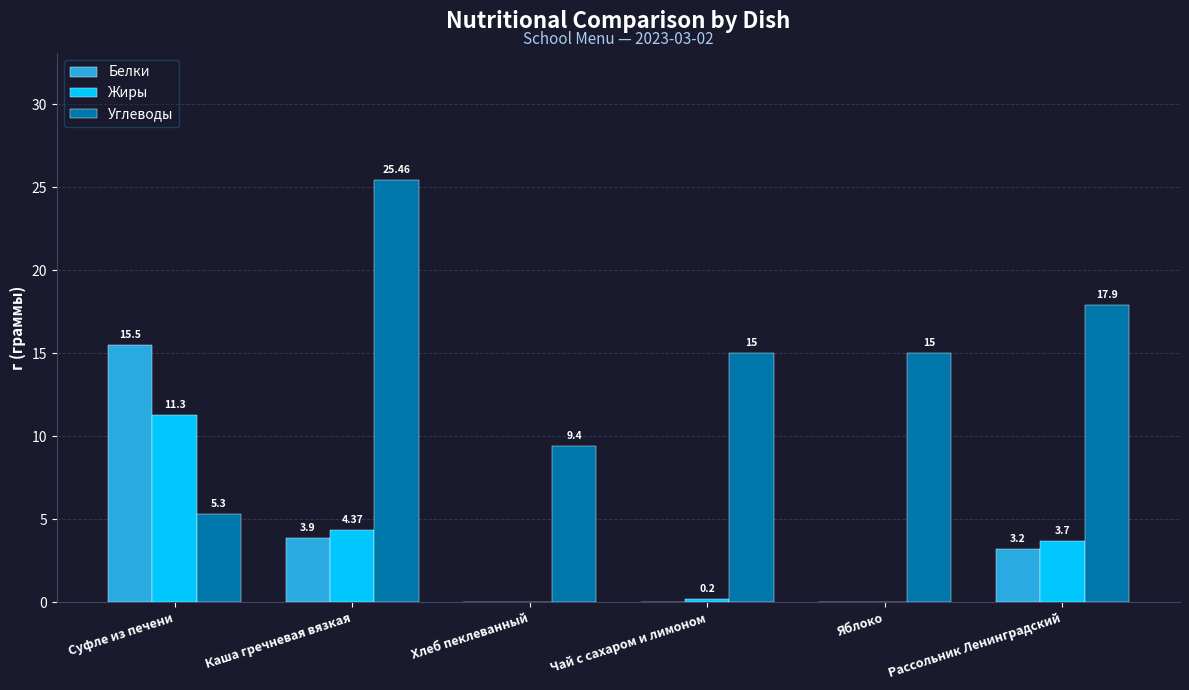

The value of Жиры at Хлеб пеклеванный is -6.5. True or false?

False